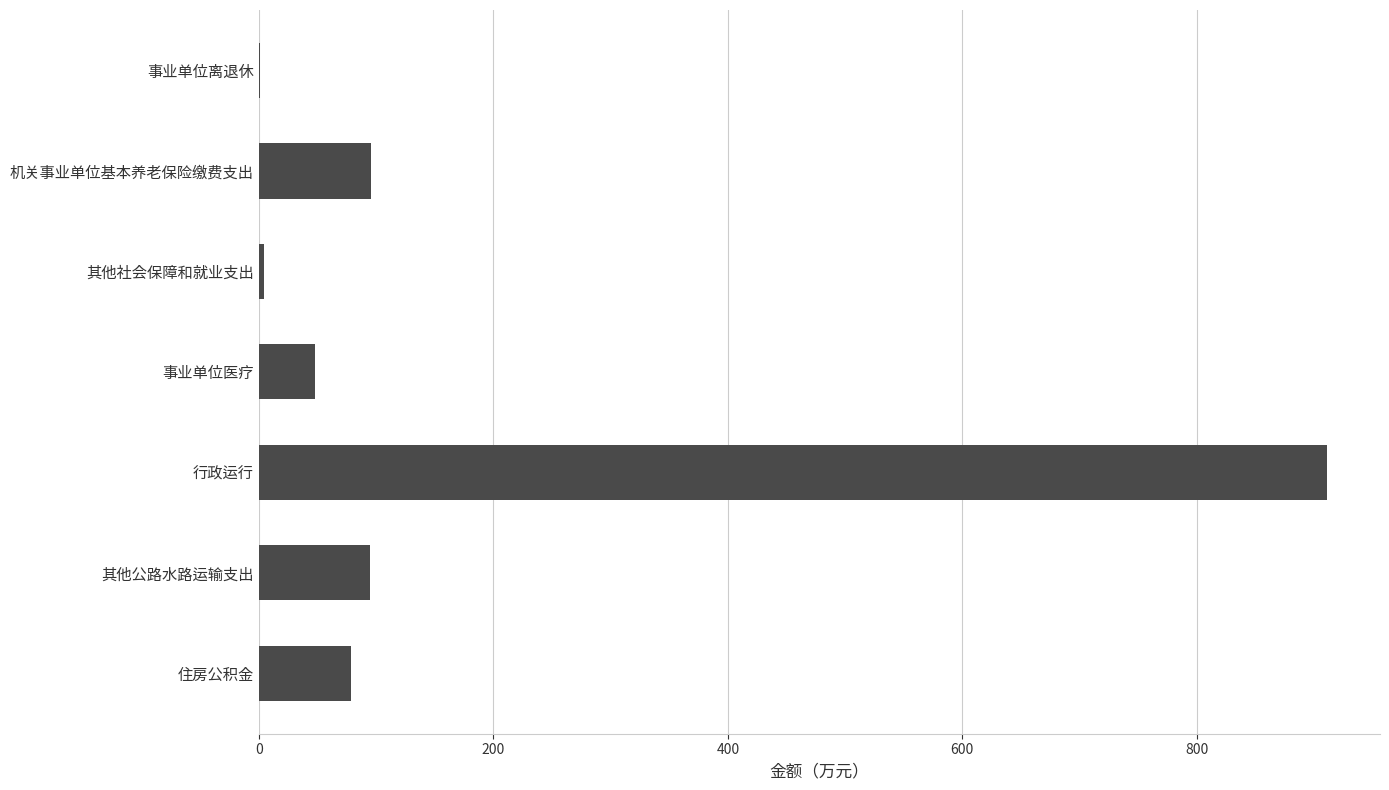

The chart shows a value of 595.0 at 行政运行. True or false?

False